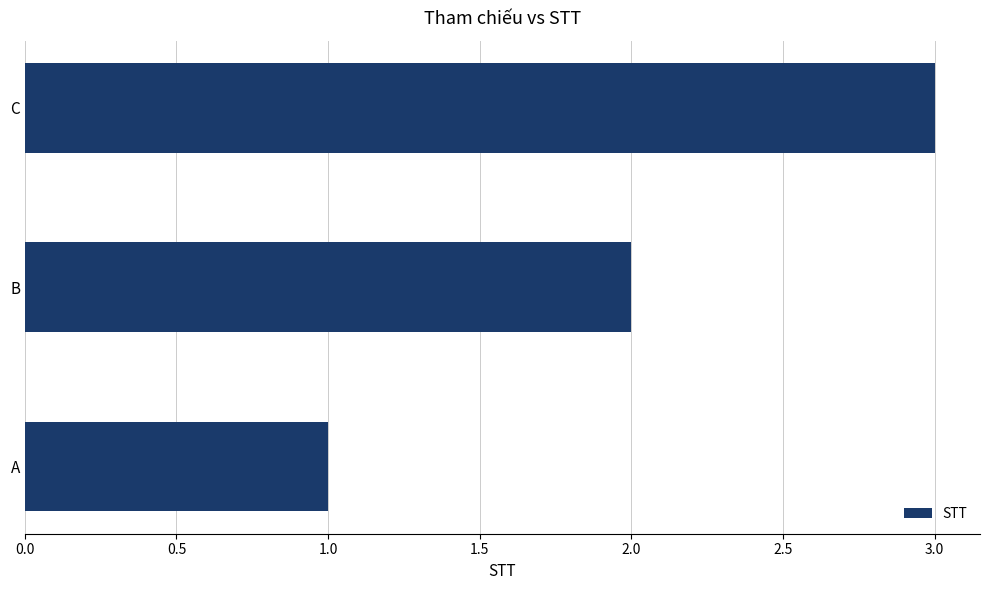

List the labels in order of value, largest first.

C, B, A